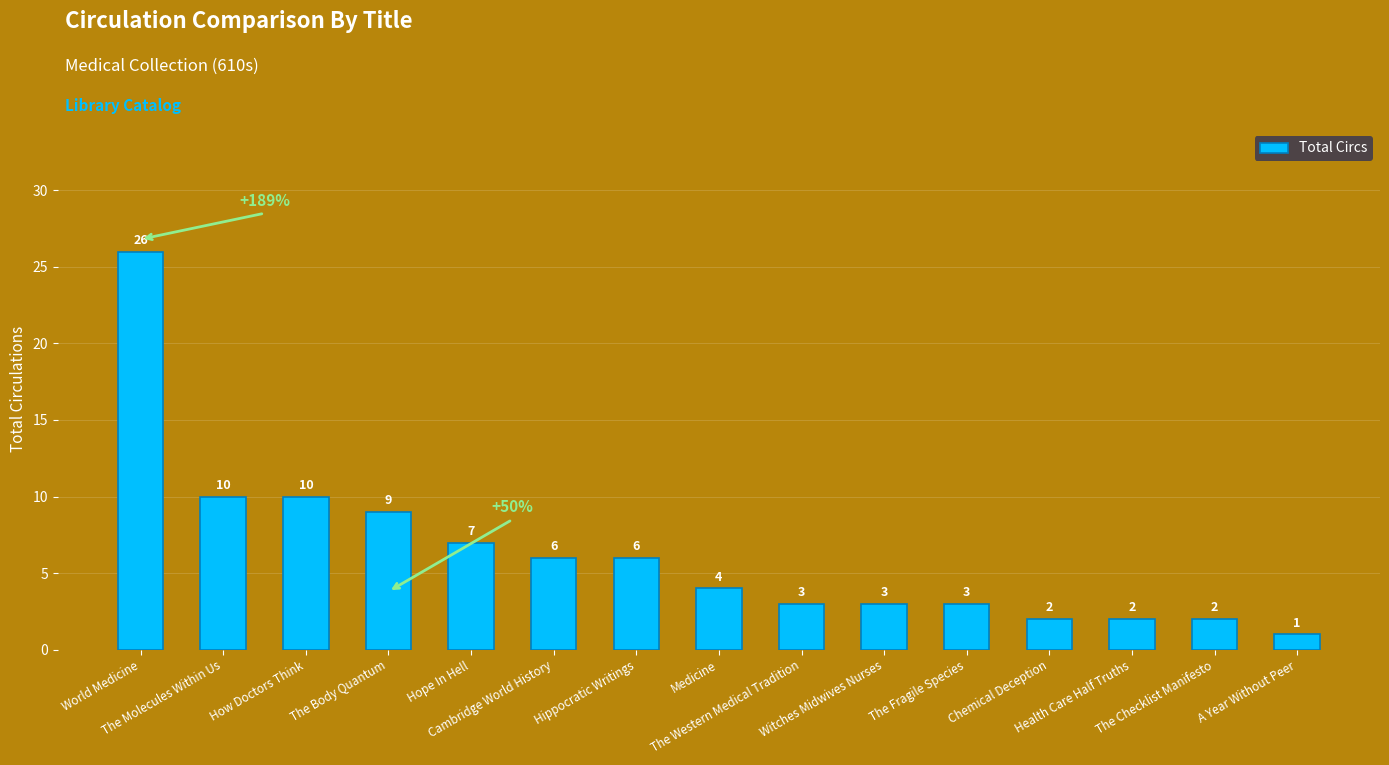

What is the ratio of the value at The Fragile Species to the value at Chemical Deception?

1.5